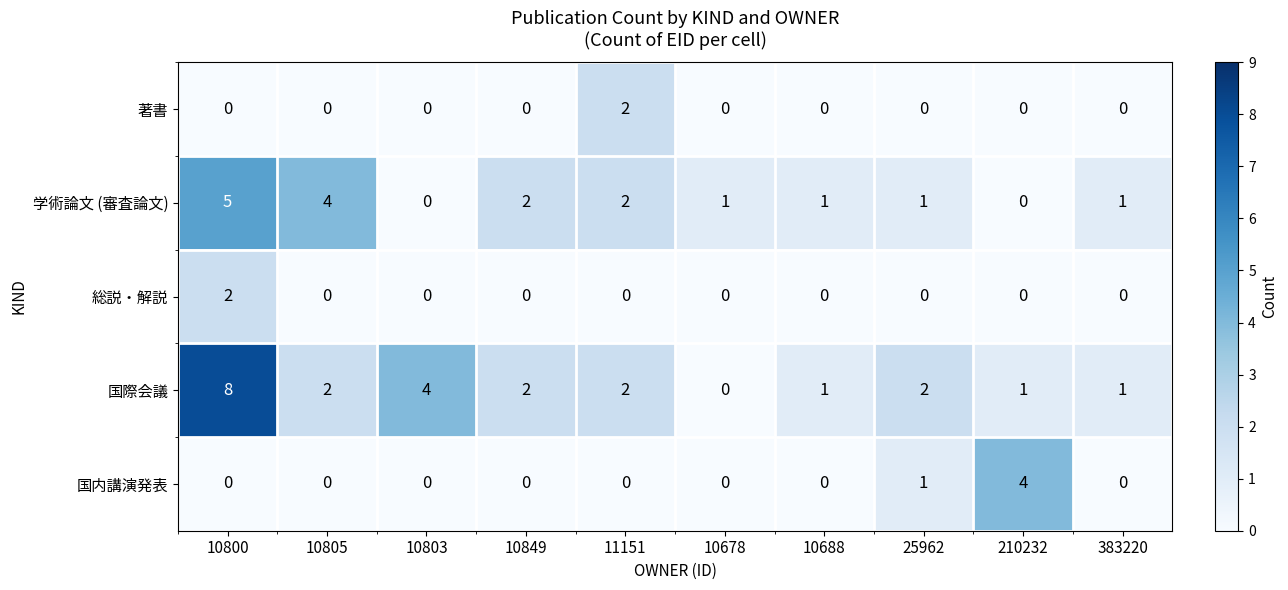

Which series changed the most between 10805 and 25962?

学術論文 (審査論文)